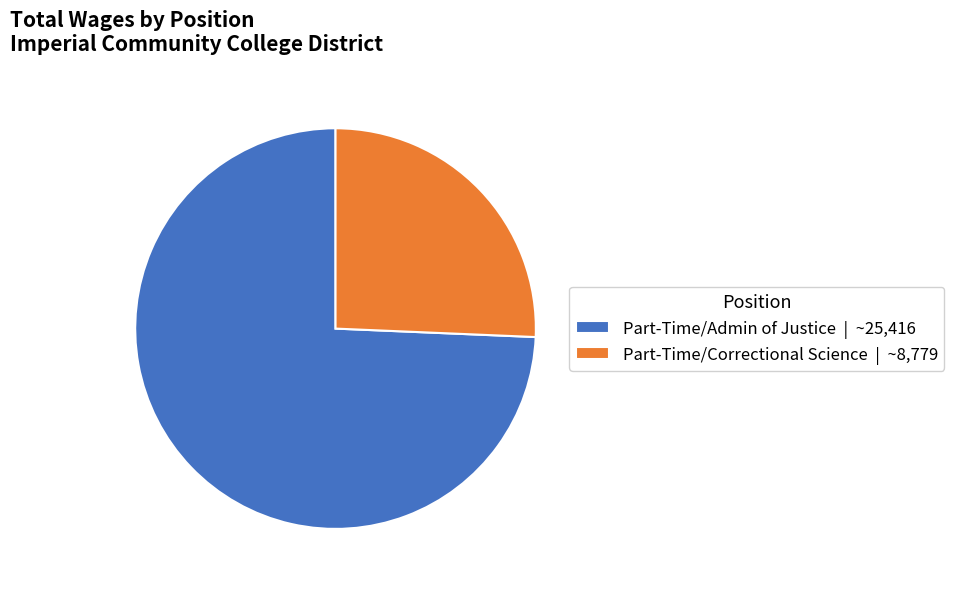

Which category has the smallest portion of the pie?

Part-Time/Correctional Science